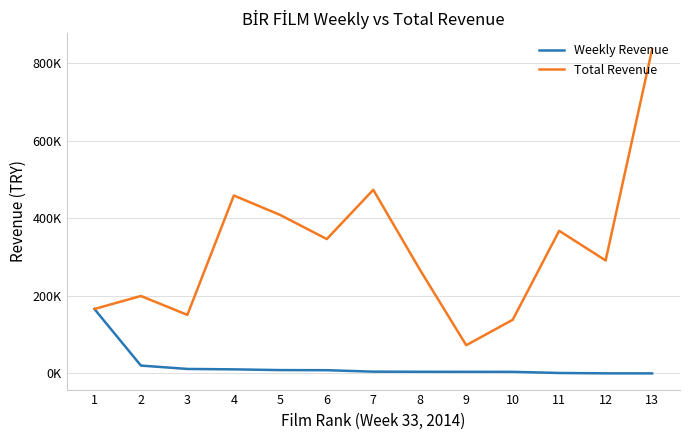

What are all the series names shown in the legend?

Weekly Revenue, Total Revenue